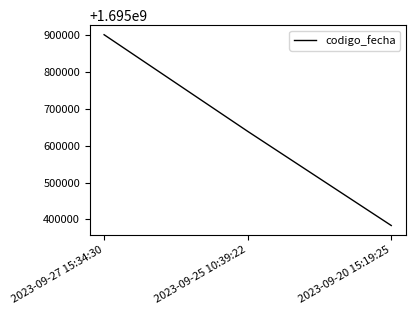

What is the sum of all values?

5086924680